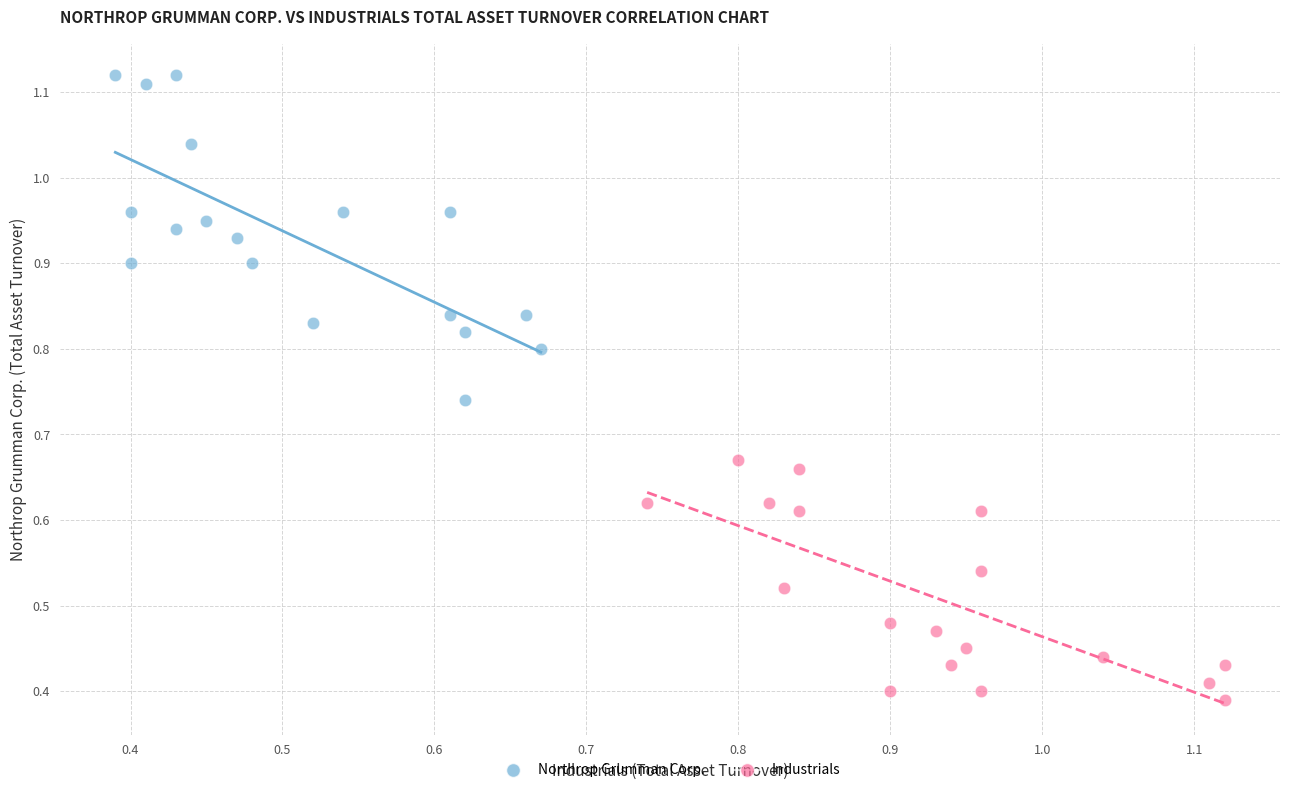

Which series has the widest spread of Y values?

Northrop Grumman Corp.